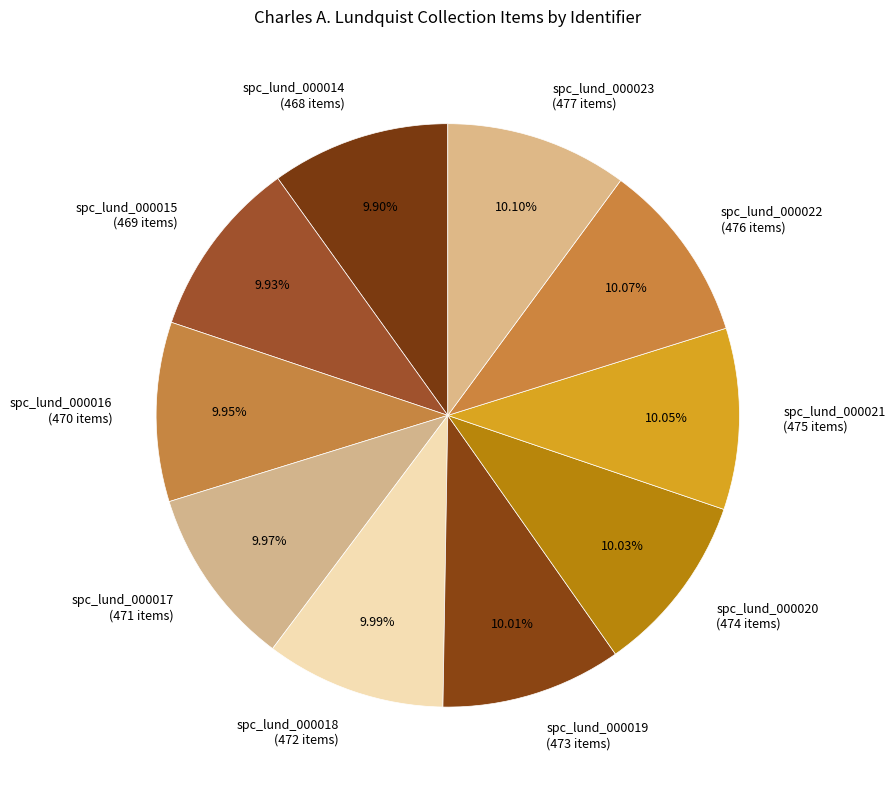

What percentage is the spc_lund_000014 slice, to the nearest percent?

10%